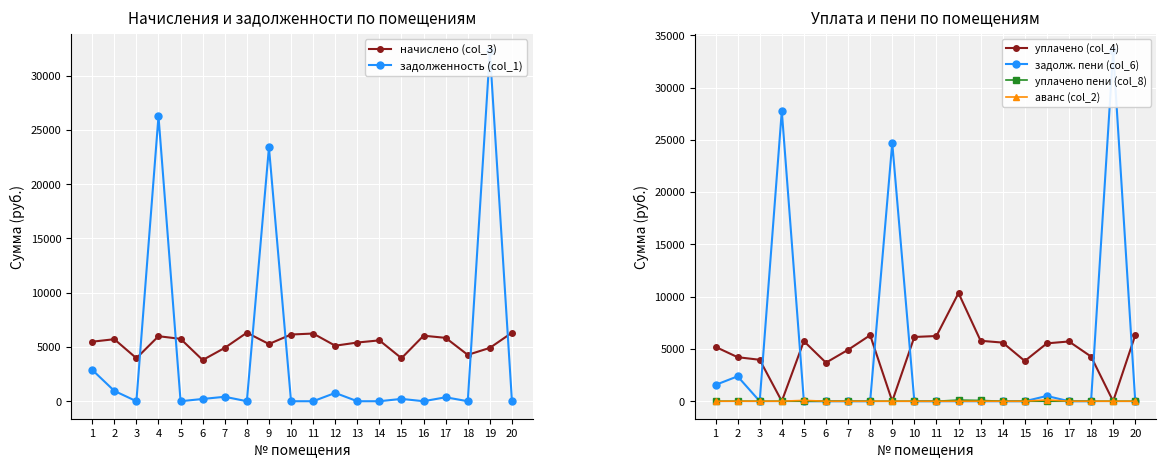

How many data points in задолж. пени (col_6) are above 0?

6